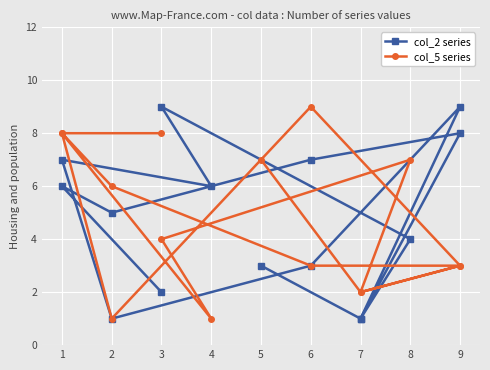

Is the value of col_2 series at 9 greater than the value of col_5 series at 6?

Yes